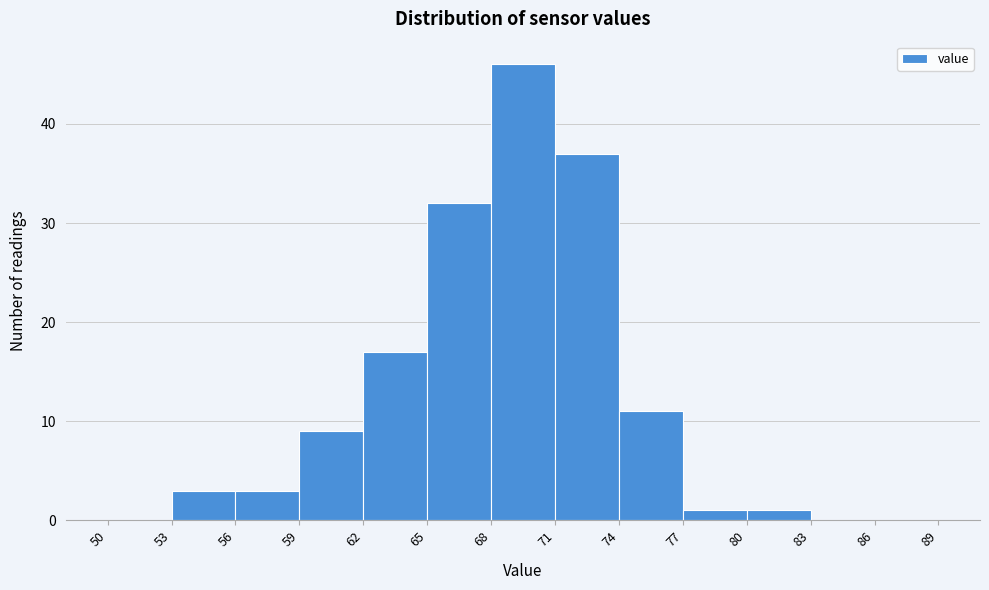

Reading left to right, list every bar in this chart as the range it spans on the x-axis followed by its height. The values are not printed on the chart, so give them approximately, as read against the axis.

50 to 53: 0
53 to 56: 3
56 to 59: 3
59 to 62: 9
62 to 65: 17
65 to 68: 32
68 to 71: 46
71 to 74: 37
74 to 77: 11
77 to 80: 1
80 to 83: 1
83 to 86: 0
86 to 89: 0